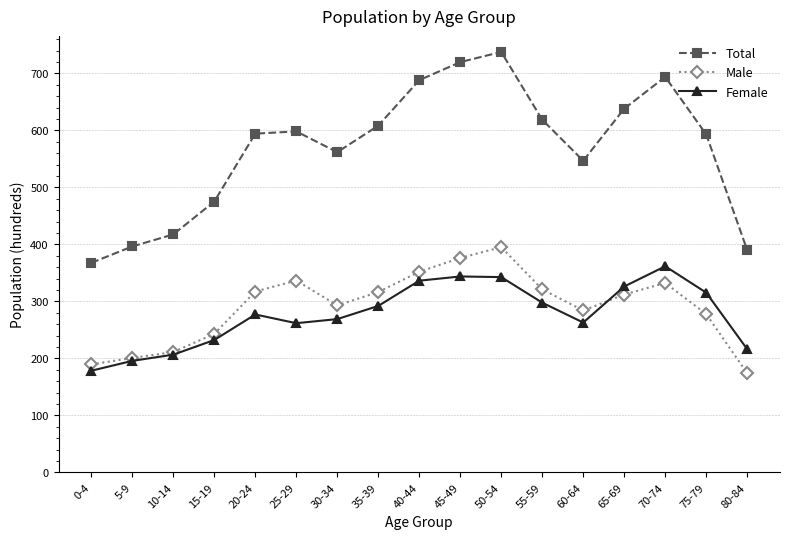

Which series ends up on top after the final intersection of Female and Male?

Female